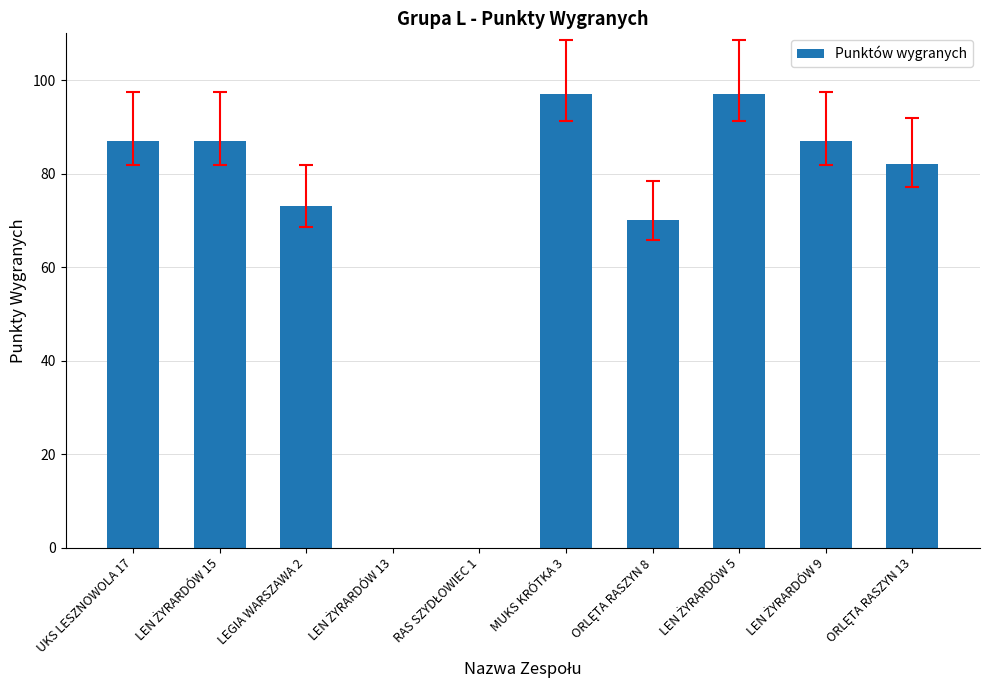

What is the sum of all values?

680